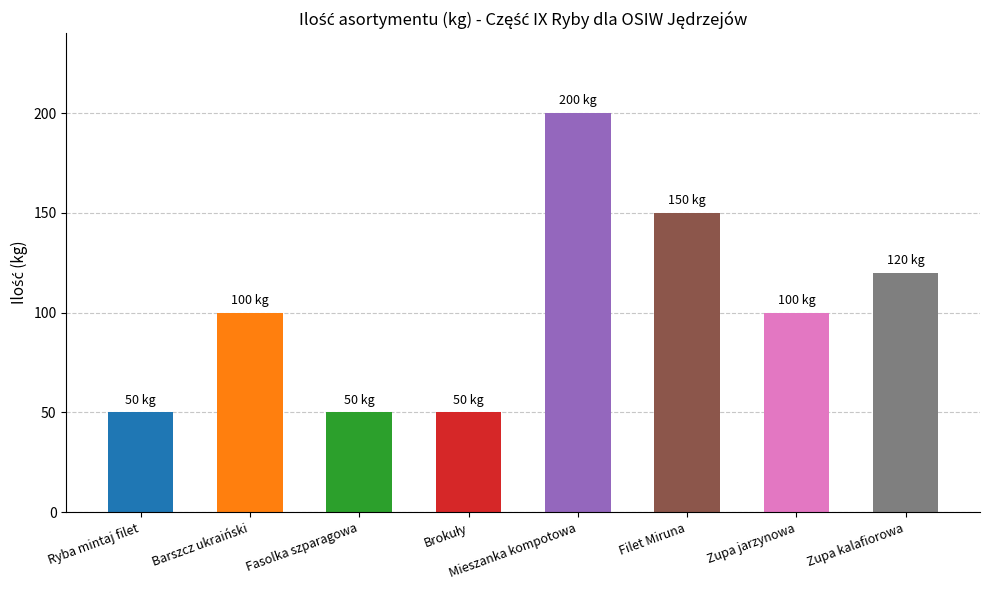

What is the ratio of the value at Zupa jarzynowa to the value at Filet Miruna?

0.7